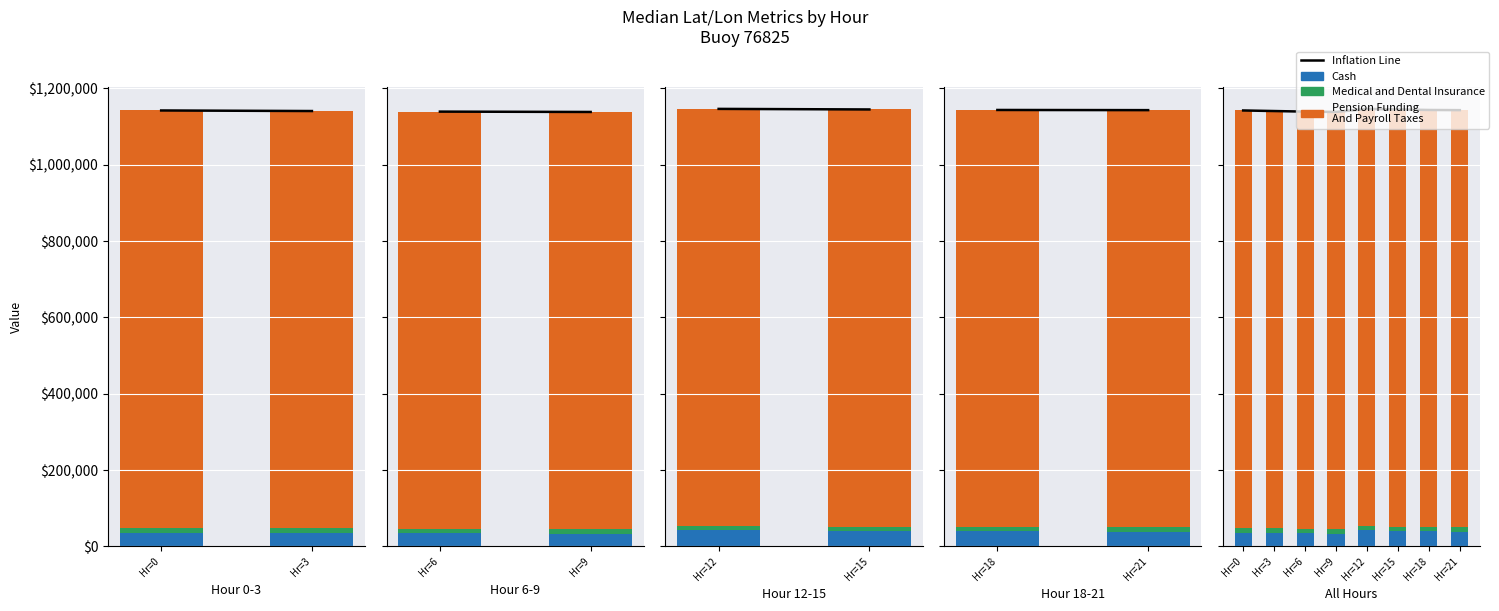

What is the highest value of the Cash series?

41700.0